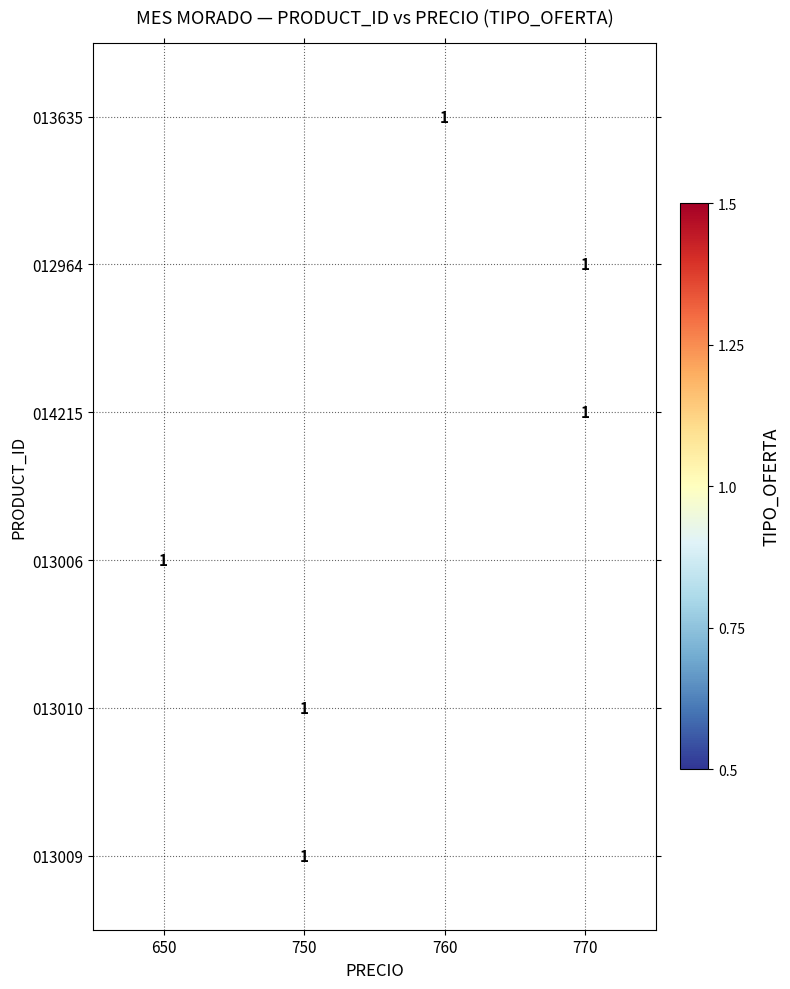

How many series are shown in this chart?

6